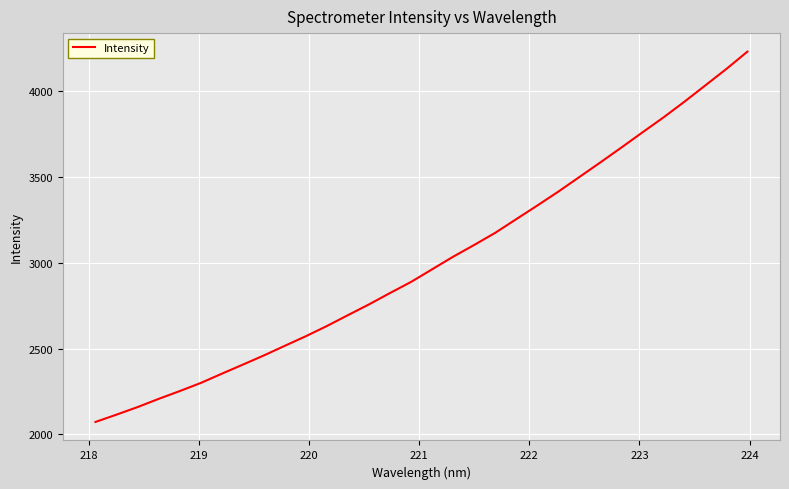

What is the smallest value displayed?

2072.7